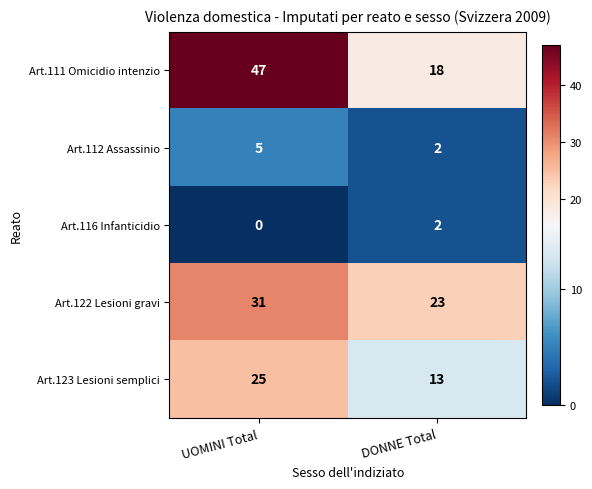

What is the maximum value shown in the chart?

47